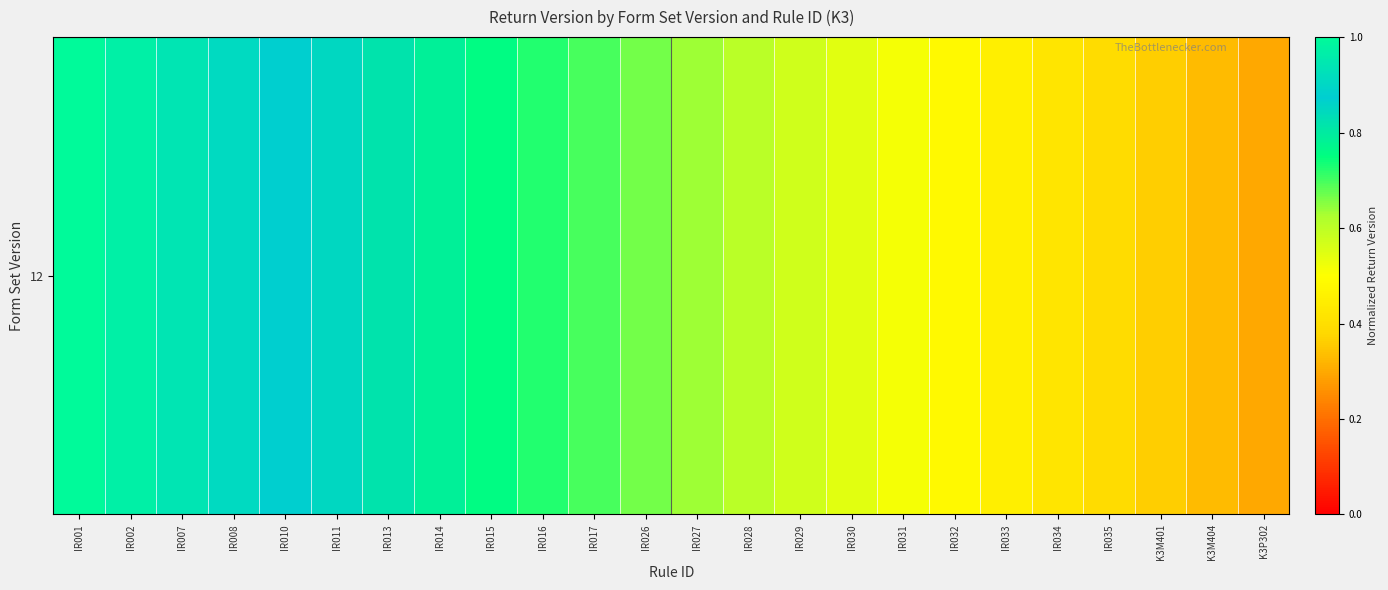

What is the sum of the values at IR013 and IR008?

1.7